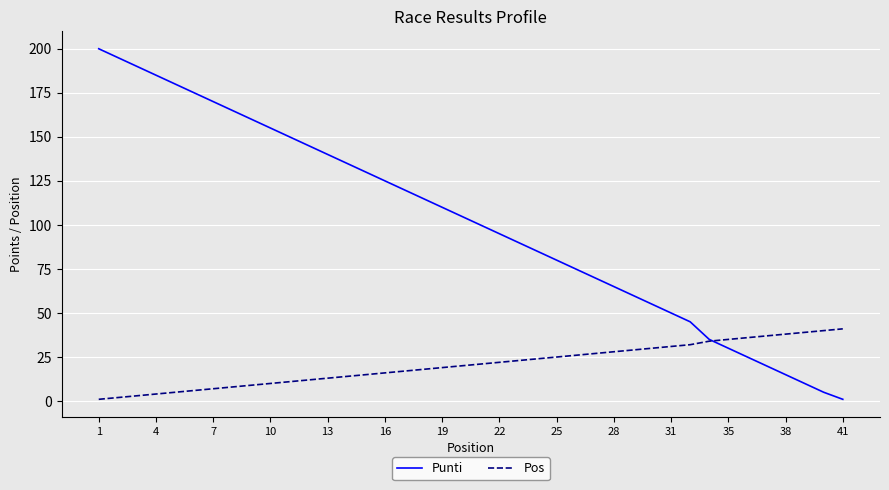

Which series has the largest range (max minus min)?

Punti